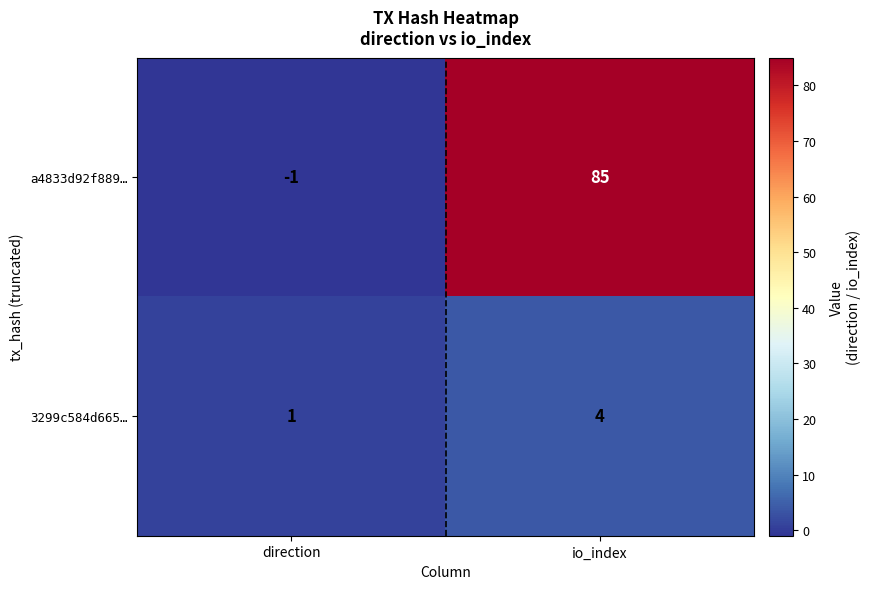

Which category has the highest value in the 3299c584d665… series?

io_index